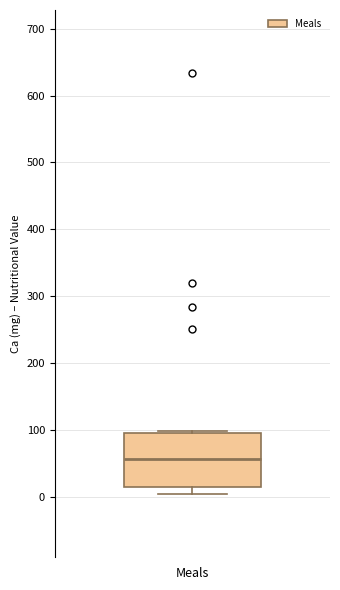

Transcribe this box plot: give where the median line is, the range the box spans, and where the two whiskers end, as read against the y-axis. The values are not printed on the chart, so give them approximately, as read against the axis.

median 60, box 10 to 100, whiskers 0 to 100